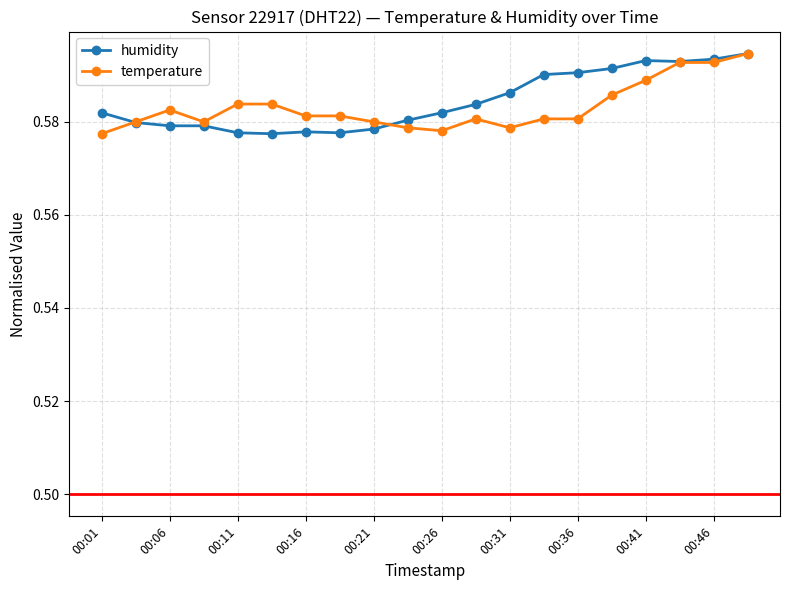

How many lines are shown in the chart?

2